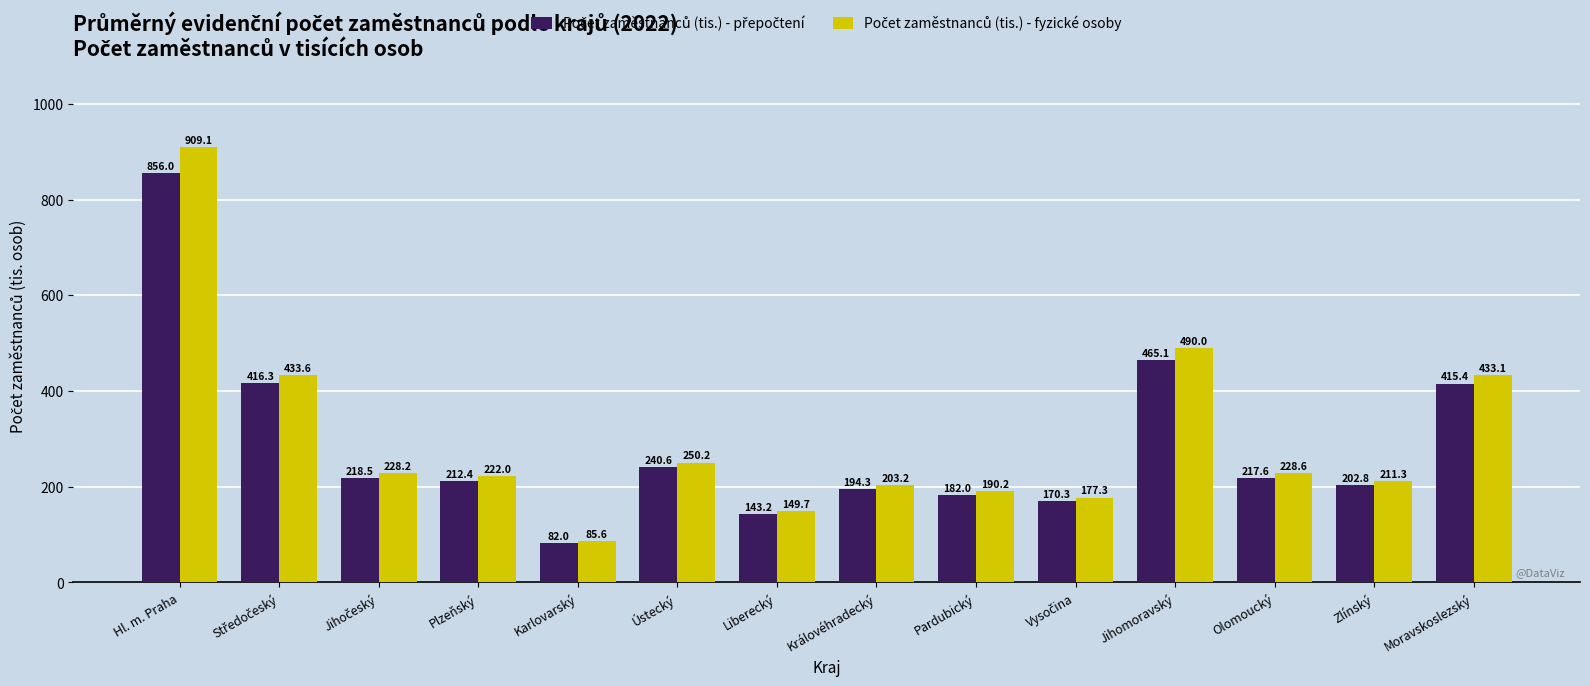

Count the number of data series in this chart.

2